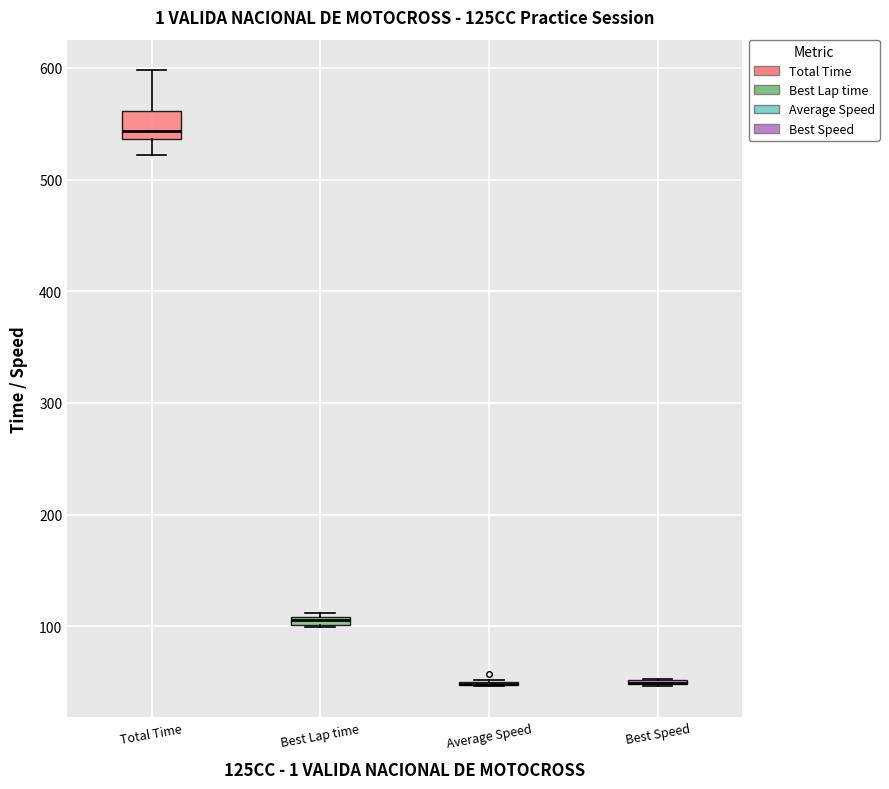

Comparing the boxes themselves (not the whiskers), which one is the tallest?

Total Time